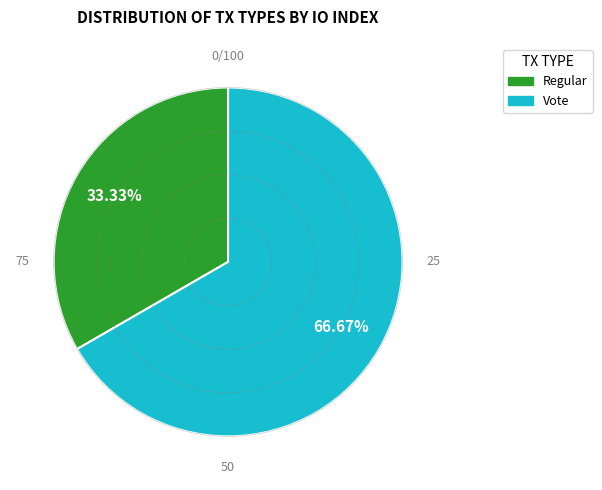

How many slices are in this pie chart?

2